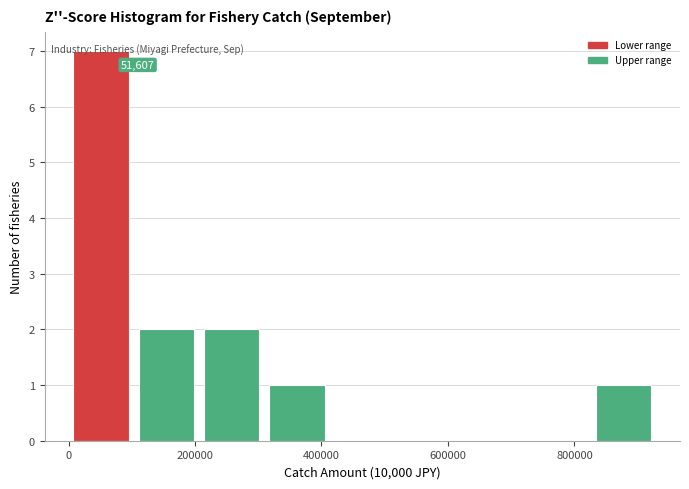

Over which range of the x-axis is the bar tallest?

0 to 100000